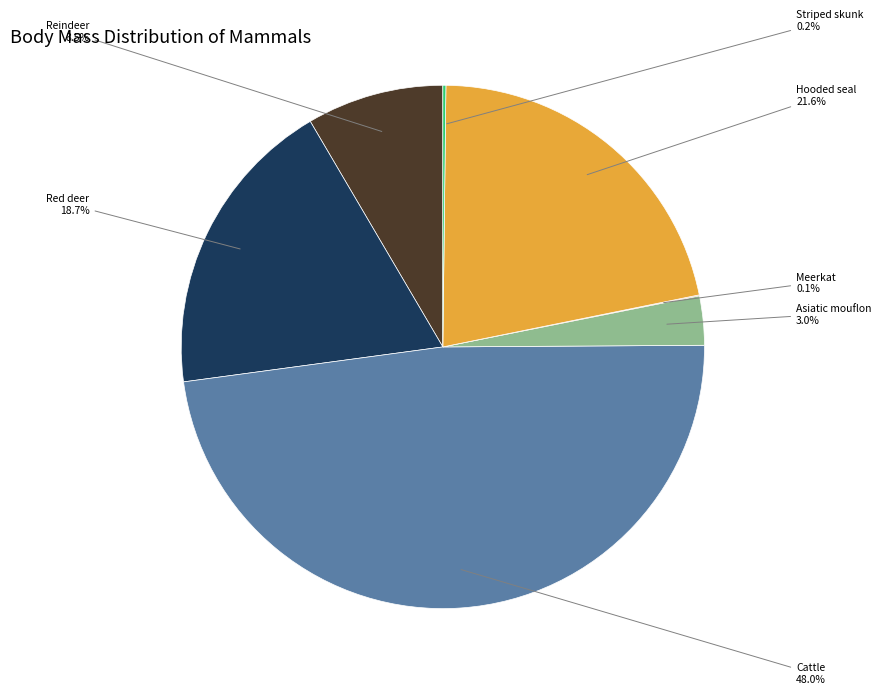

To the nearest percent, what is the average slice percentage?

14%